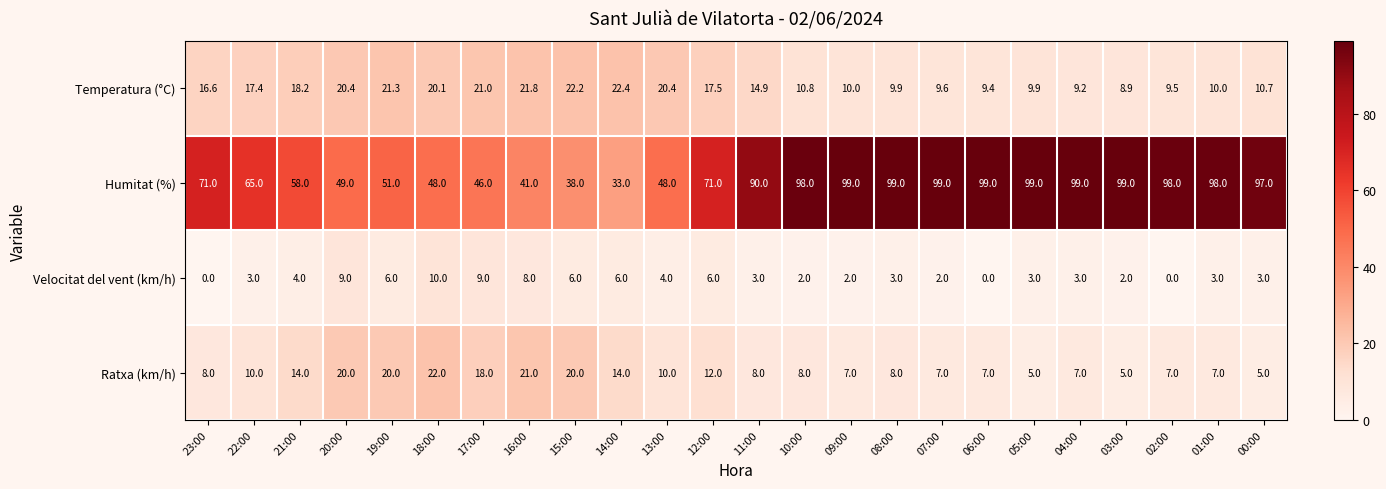

Which series has the largest total across all categories?

Humitat (%)